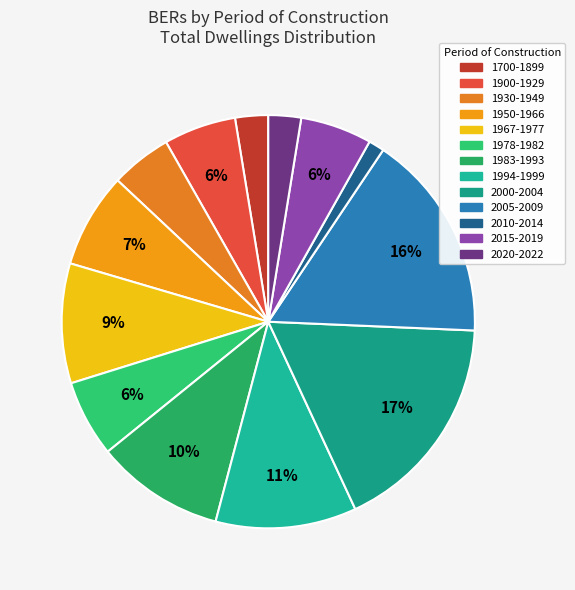

How many slices are in this pie chart?

13